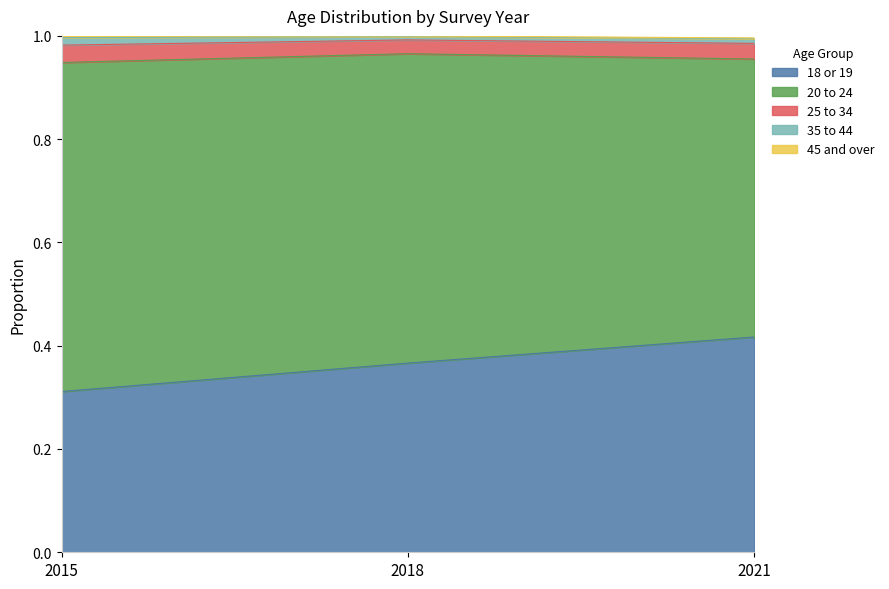

At which label is 20 to 24 closest to 0?

2021